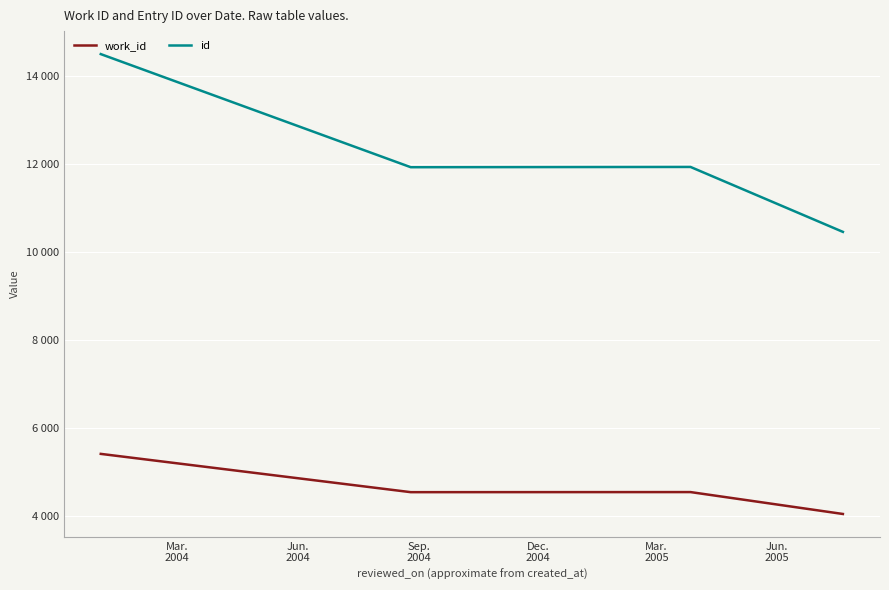

Is this an area chart (filled region under the line)?

No